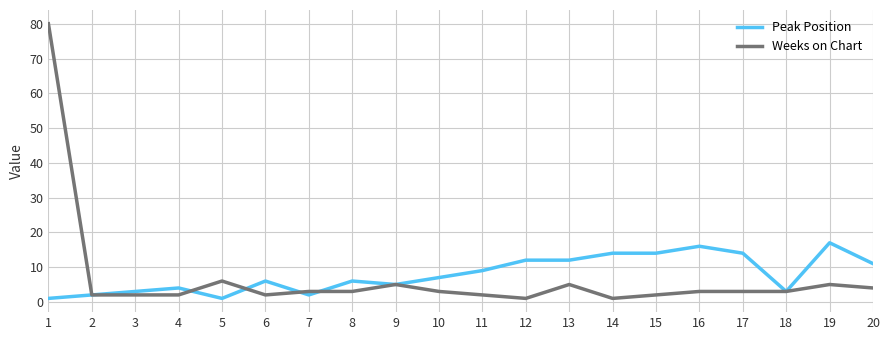

What is the maximum value shown in the chart?

80